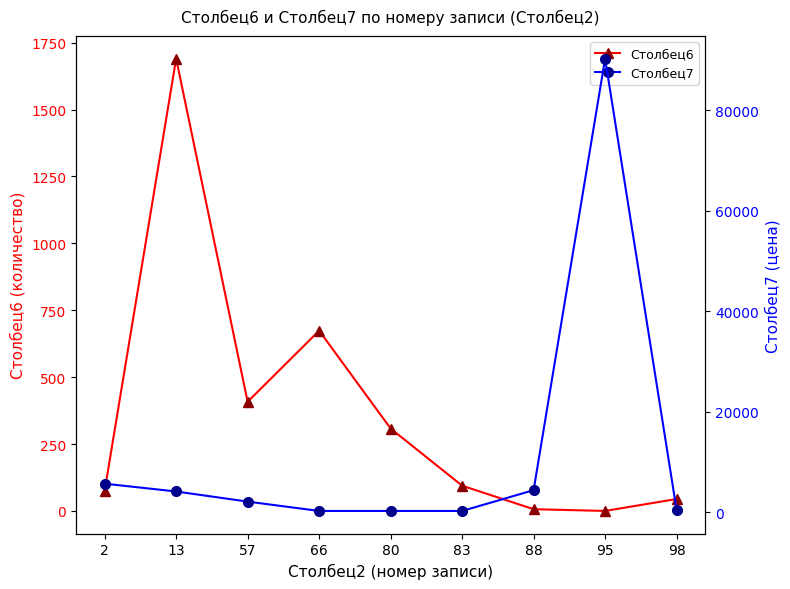

Reading left to right, extract all data points from this chart.

Столбец6: 2=75.6	13=1690.0	57=408.0	66=673.7	80=308.0	83=94.4	88=6.6	95=0.0	98=44.6
Столбец7: 2=5699.4	13=4145.5	57=2133.9	66=273.1	80=273.1	83=273.0	88=4407.2	95=90278.0	98=466.9